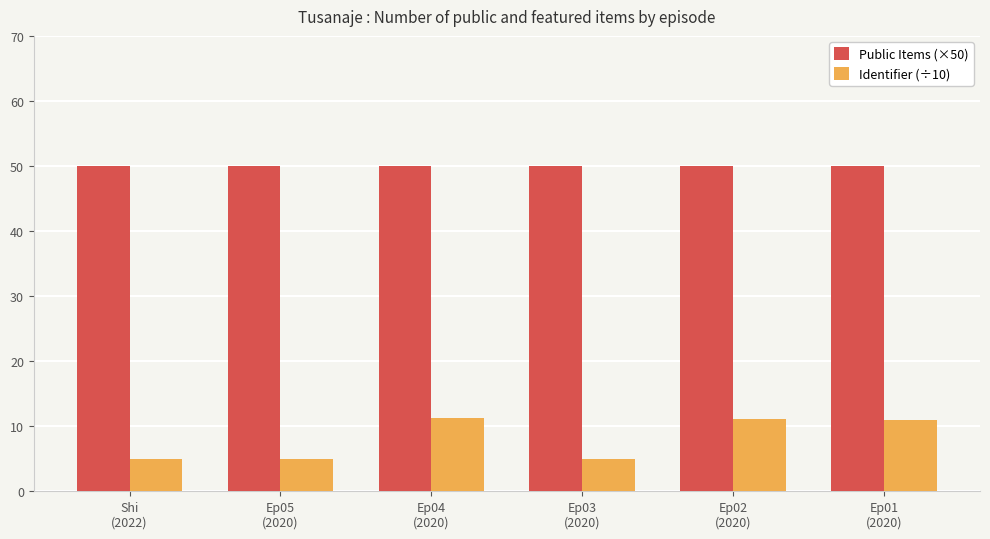

What is the difference between the maximum and minimum values in the Identifier (÷10) series?

6.3